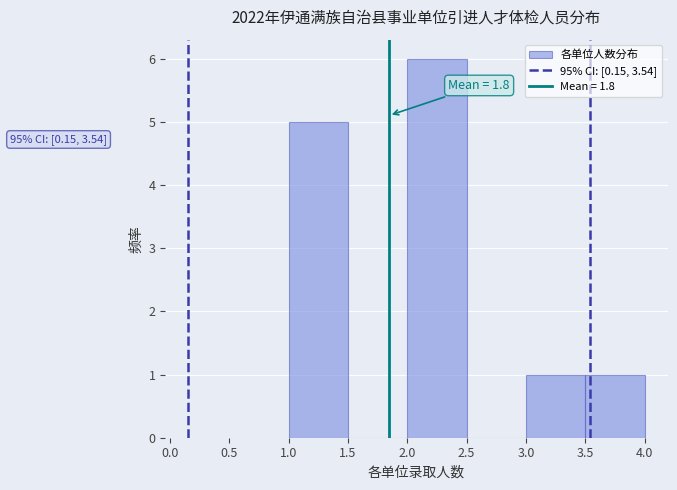

Which range on the x-axis has the tallest bar?

2.0 to 2.5